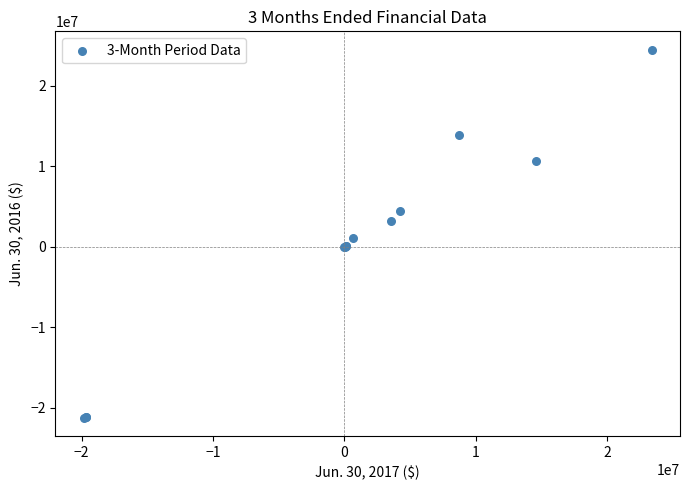

What Y value in the scatter plot is closest to 1636569?

1130108